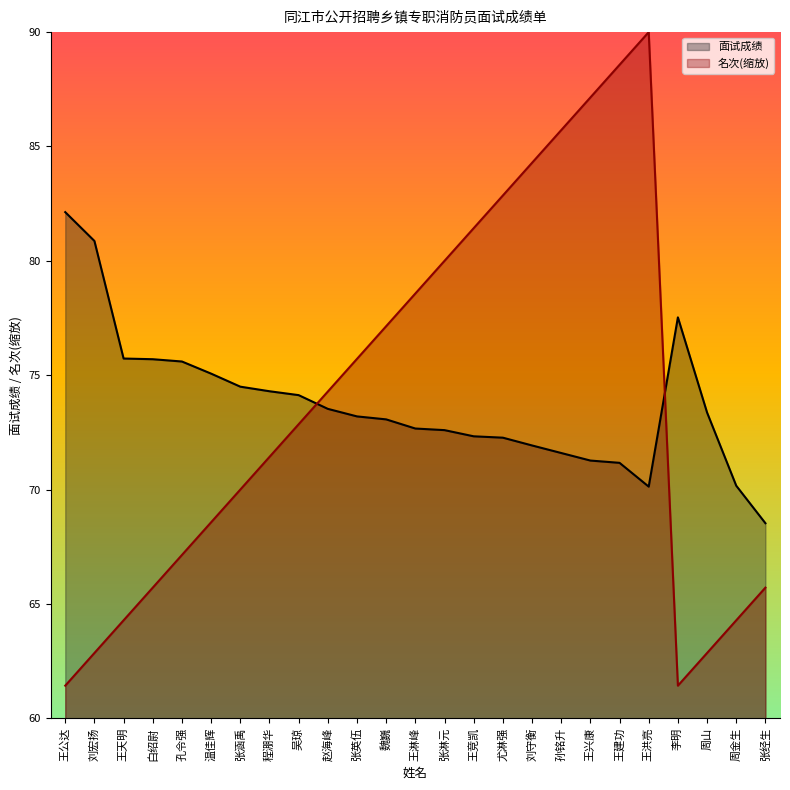

What are all the series names shown in the legend?

面试成绩, 名次(缩放)